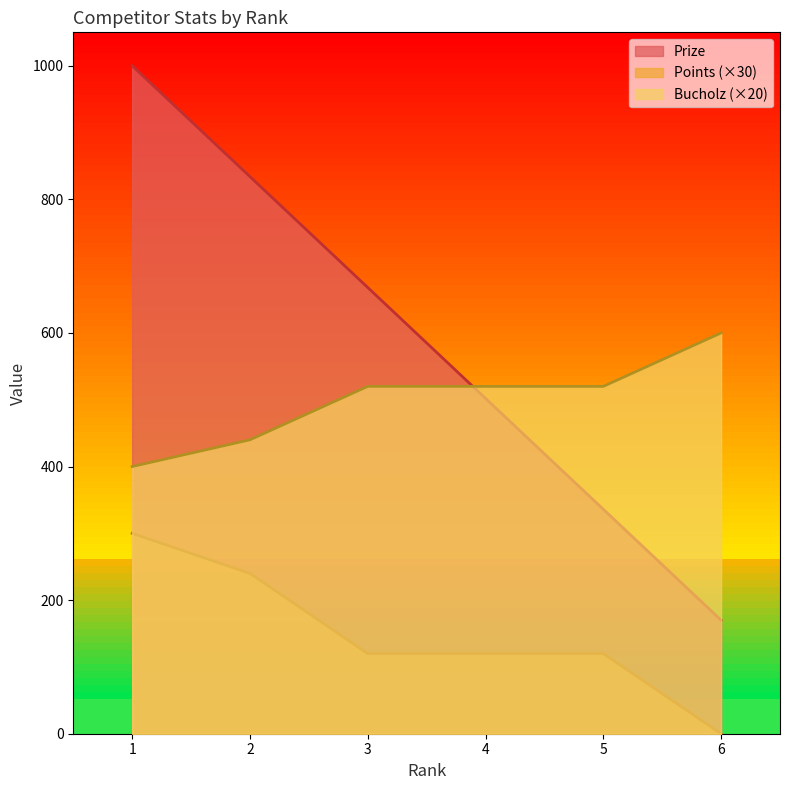

What is the sum of all Bucholz values?

3000